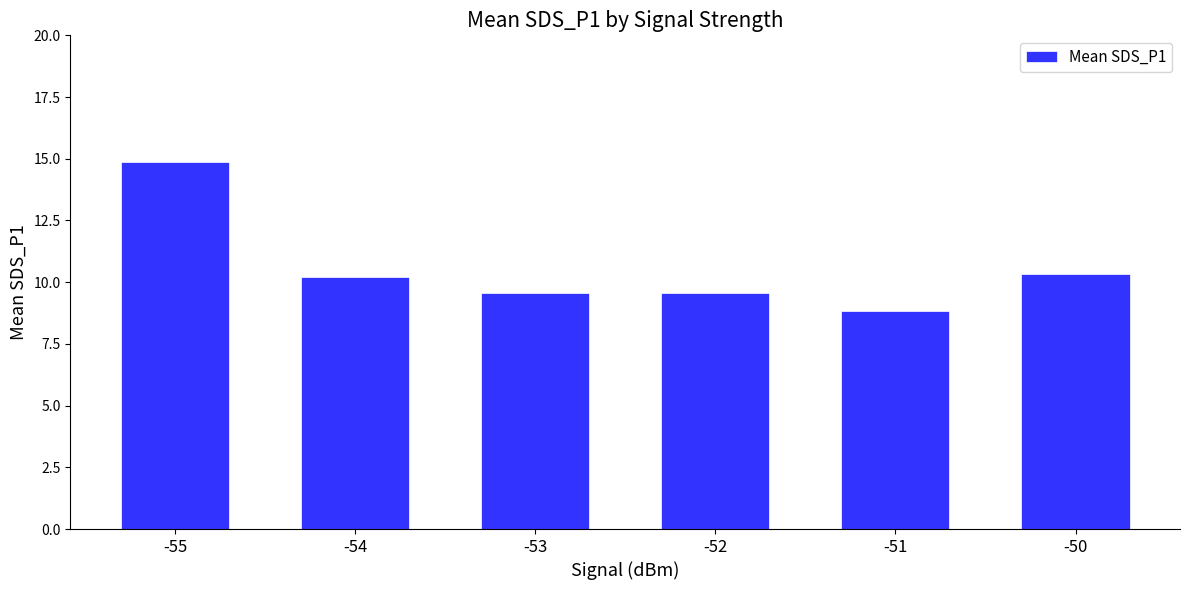

What is the value of the 4th bar from the left?

9.6